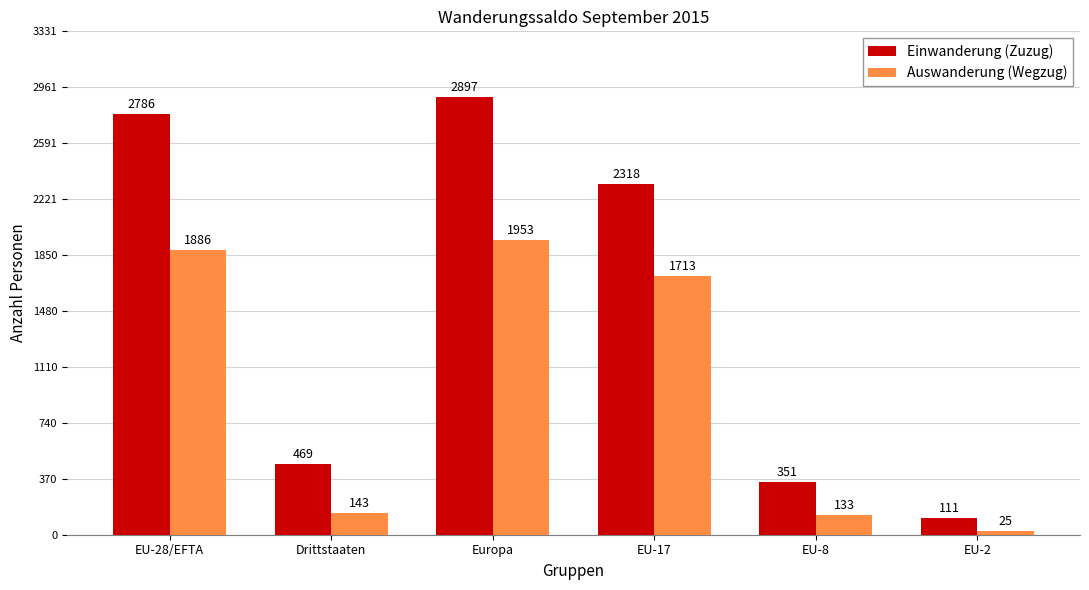

What is the approximate value of Auswanderung (Wegzug) at EU-17, to the nearest 50?

1700